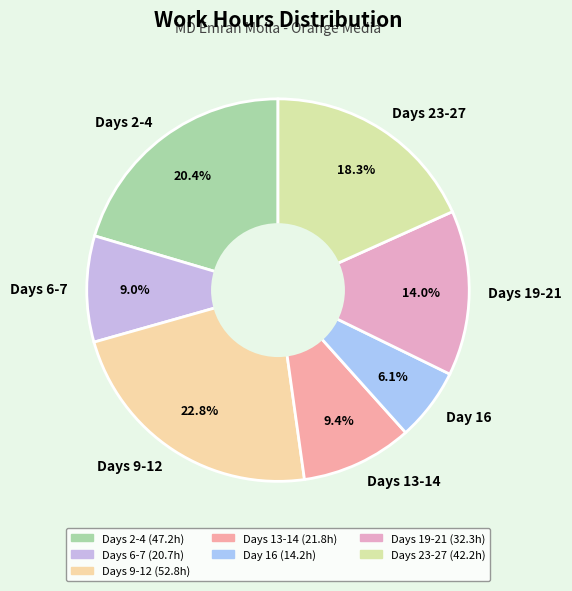

Which slice is the largest?

Days 9-12